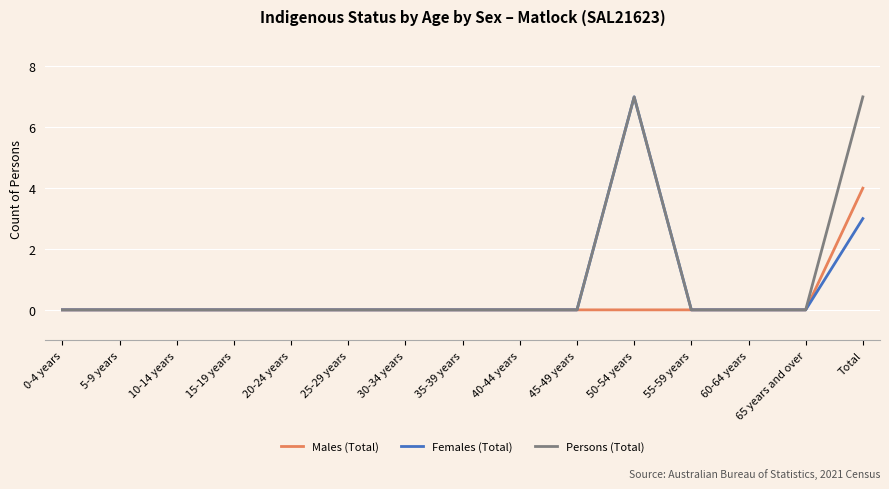

True or false: Females (Total) has a value of 3 at 40-44 years.

False